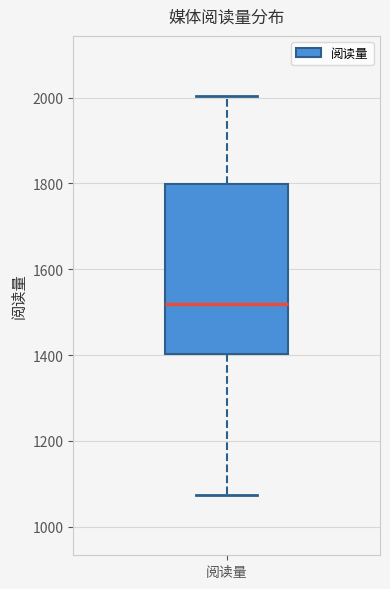

Transcribe this box plot: give where the median line is, the range the box spans, and where the two whiskers end, as read against the y-axis. The values are not printed on the chart, so give them approximately, as read against the axis.

median 1520, box 1400 to 1800, whiskers 1080 to 2000